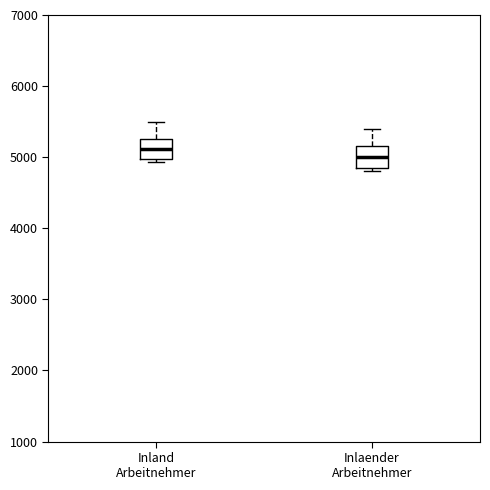

Which box has the highest median line?

Inland Arbeitnehmer